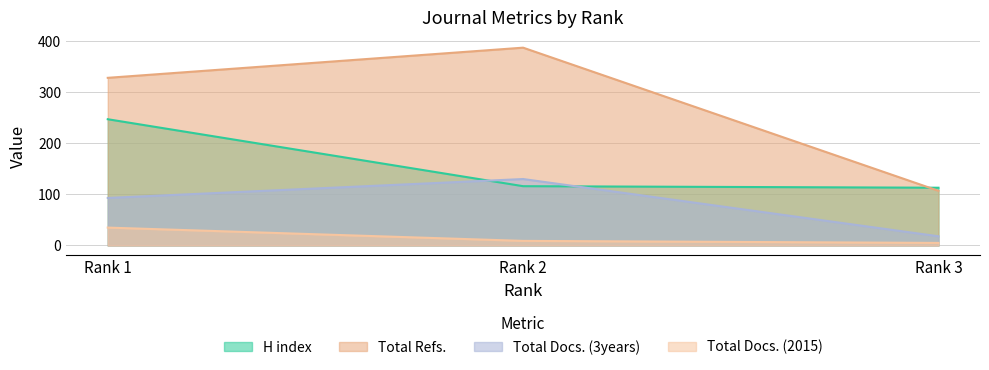

How many data points does each series have?

3